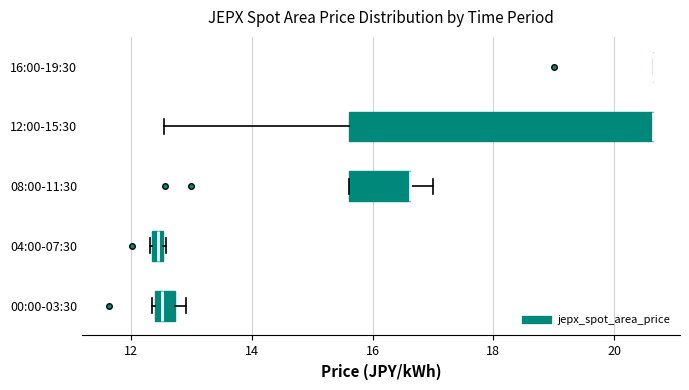

Comparing the boxes themselves (not the whiskers), which one is the widest?

12:00-15:30